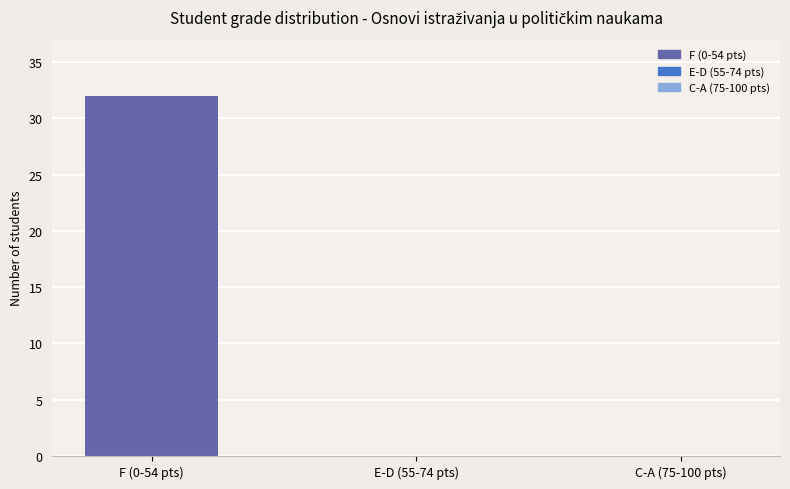

What position from the right is C-A (75-100 pts)?

1